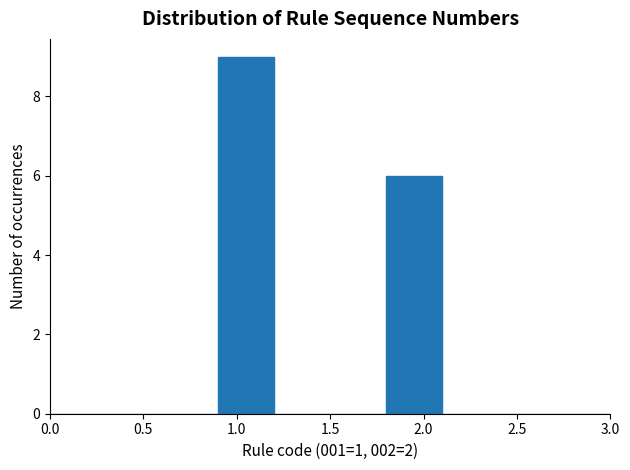

Reading left to right, transcribe this chart: for each bar, give the range it covers on the x-axis and its height. The values are not printed on the chart, so give them approximately, as read against the axis.

0.0 to 0.3: 0
0.3 to 0.6: 0
0.6 to 0.9: 0
0.9 to 1.2: 9
1.2 to 1.5: 0
1.5 to 1.8: 0
1.8 to 2.1: 6
2.1 to 2.4: 0
2.4 to 2.7: 0
2.7 to 3.0: 0